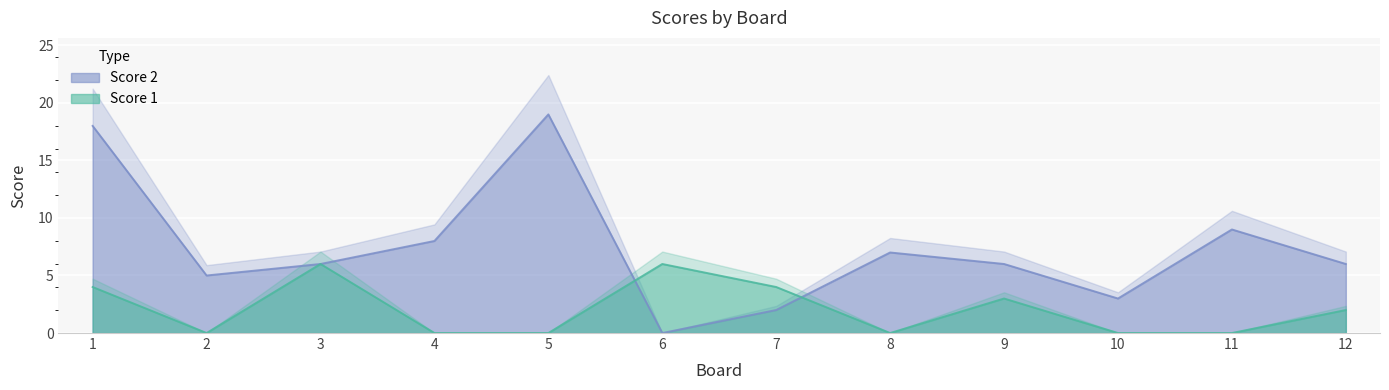

Rank the categories by Score 2 value from highest to lowest.

5, 1, 11, 4, 8, 3, 9, 12, 2, 10, 7, 6